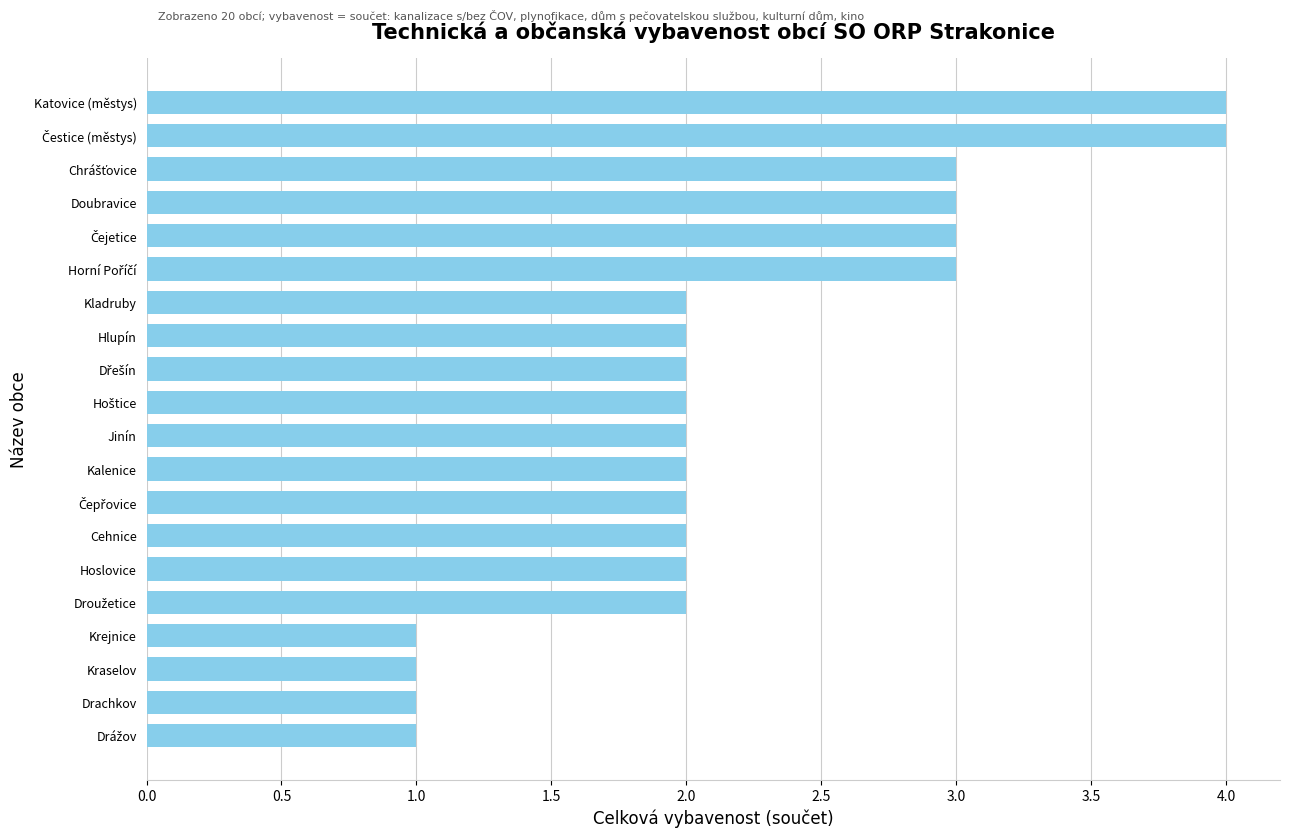

Count the number of data series in this chart.

1